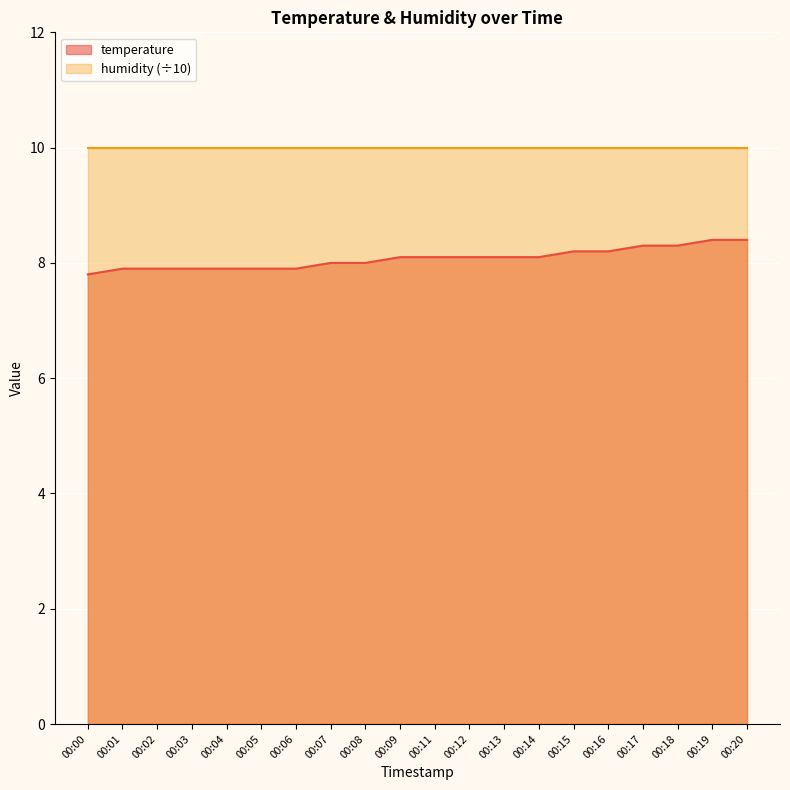

What is the approximate value at 00:06?

7.9